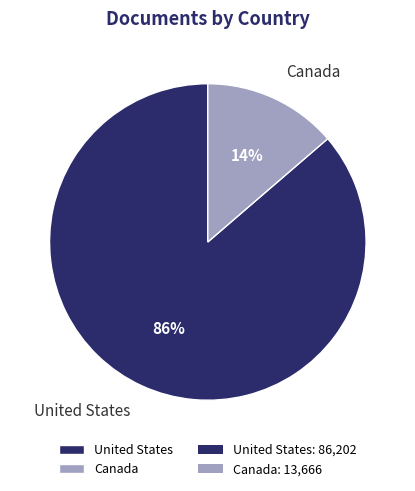

How many slices are in this pie chart?

2